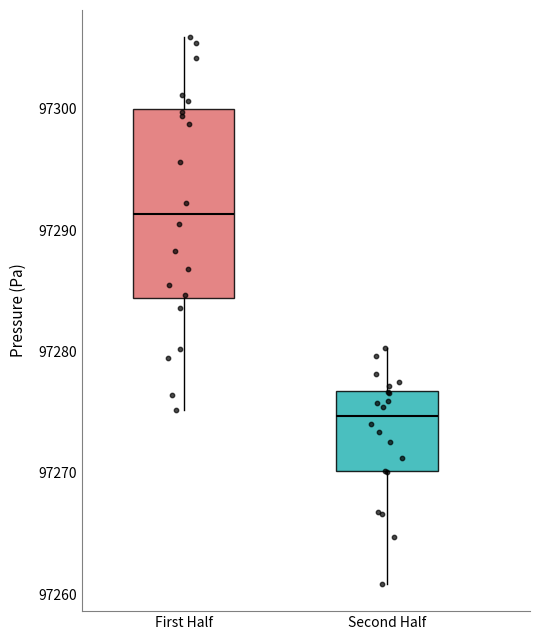

Which box's median line is the lowest?

Second Half